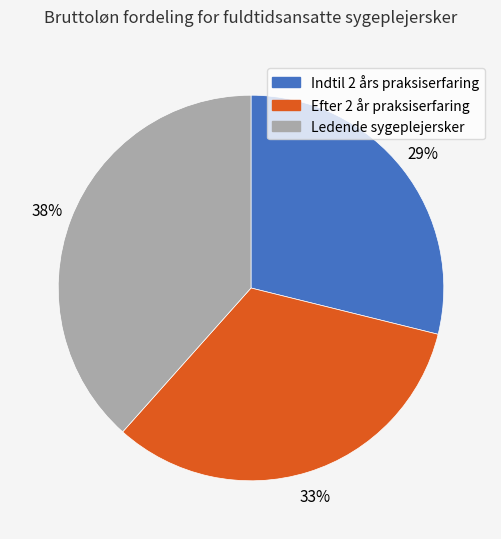

Do Efter 2 år praksiserfaring and Indtil 2 års praksiserfaring together represent more than half of the pie?

Yes